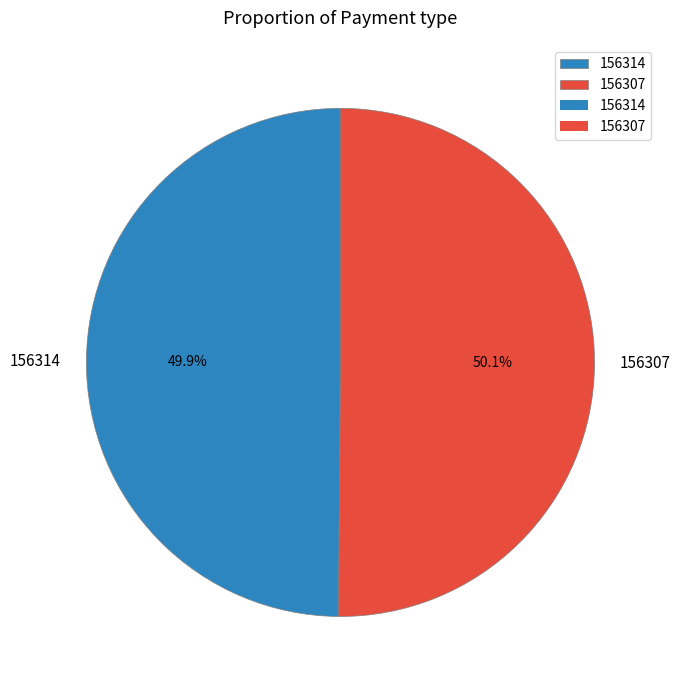

What is the total percentage of 156314 and 156307?

100.0%